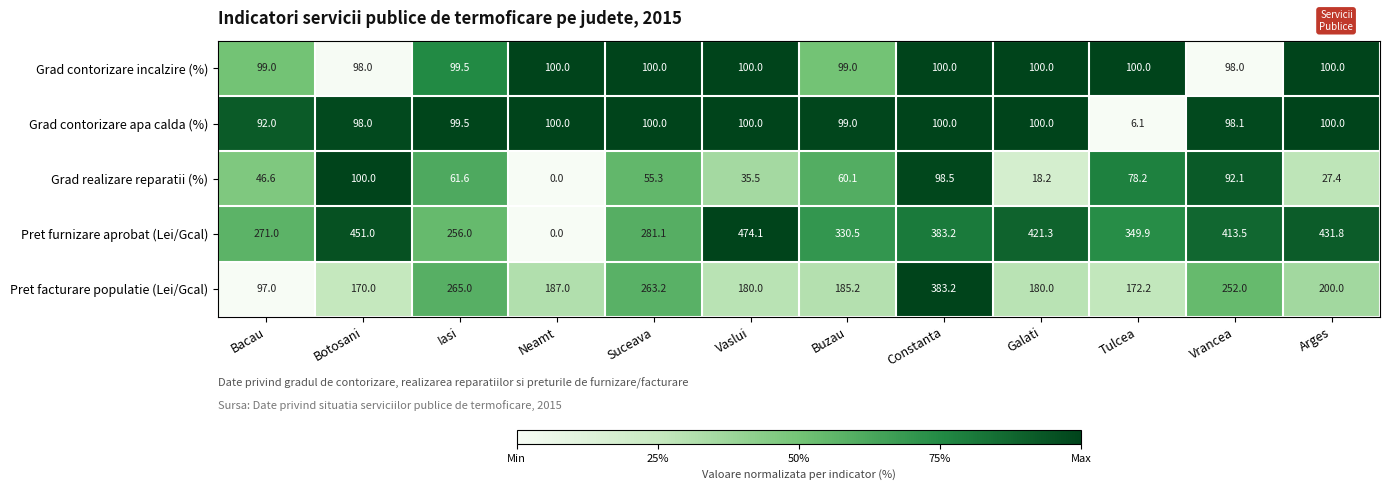

Between Galati and Vrancea, which series saw the biggest shift?

Grad realizare reparatii (%)